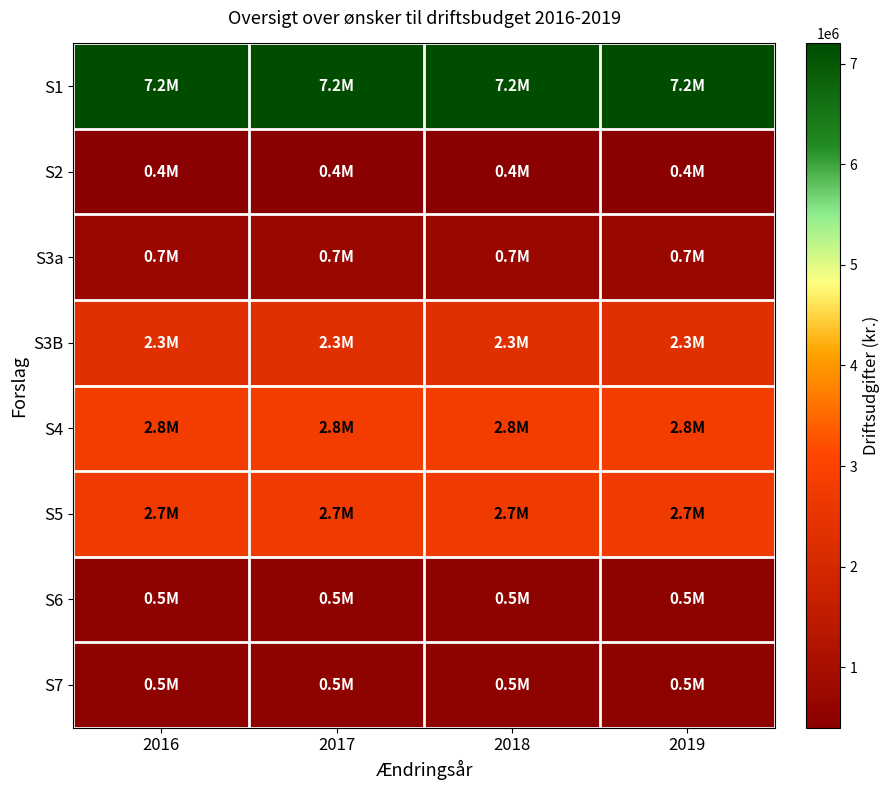

What is the total value across all series at 2019?

17100000